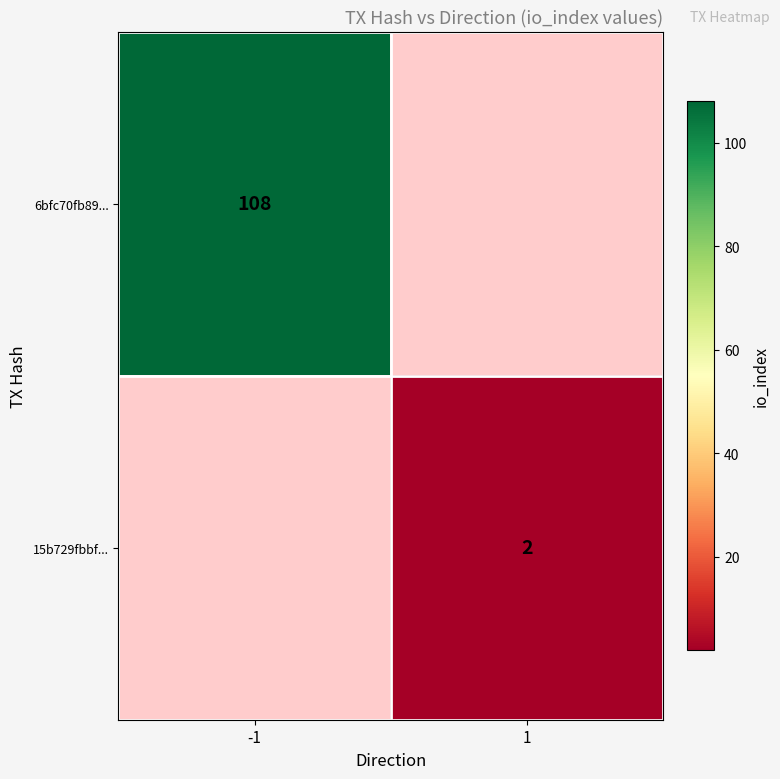

True or false: 6bfc70fb89... has a value of 21.9 at -1.

False